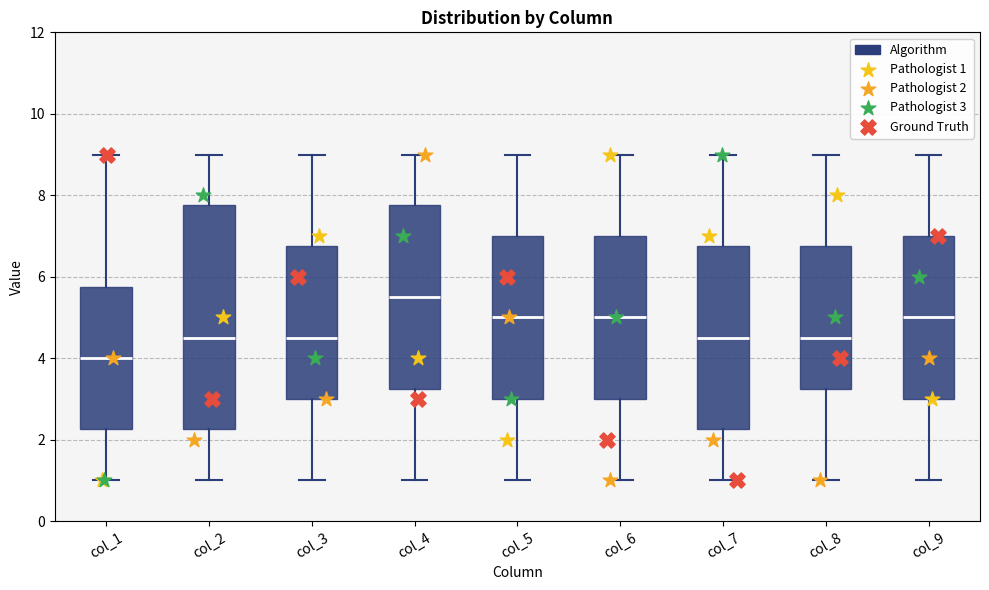

Reading left to right, read every box against the y-axis: the position of its median line, the range the box covers, and the ends of its whiskers. The values are not printed on the chart, so give them approximately, as read against the axis.

col_1: median 4.0, box 2.2 to 5.8, whiskers 1.0 to 9.0
col_2: median 4.6, box 2.2 to 7.8, whiskers 1.0 to 9.0
col_3: median 4.6, box 3.0 to 6.8, whiskers 1.0 to 9.0
col_4: median 5.6, box 3.2 to 7.8, whiskers 1.0 to 9.0
col_5: median 5.0, box 3.0 to 7.0, whiskers 1.0 to 9.0
col_6: median 5.0, box 3.0 to 7.0, whiskers 1.0 to 9.0
col_7: median 4.6, box 2.2 to 6.8, whiskers 1.0 to 9.0
col_8: median 4.6, box 3.2 to 6.8, whiskers 1.0 to 9.0
col_9: median 5.0, box 3.0 to 7.0, whiskers 1.0 to 9.0